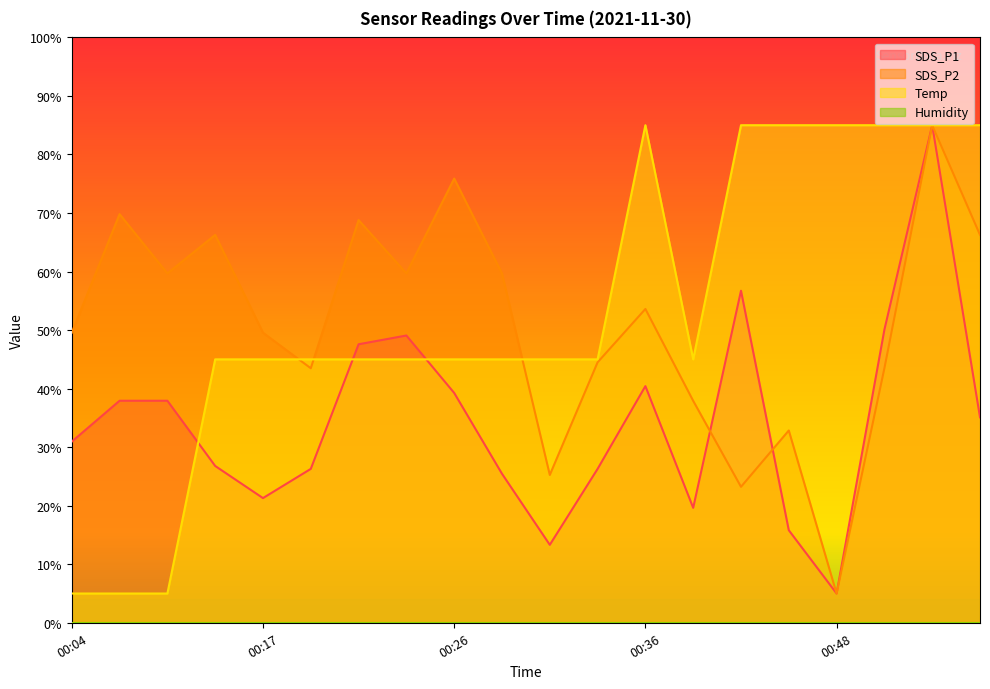

At which category does SDS_P2 reach its first local valley?

00:12